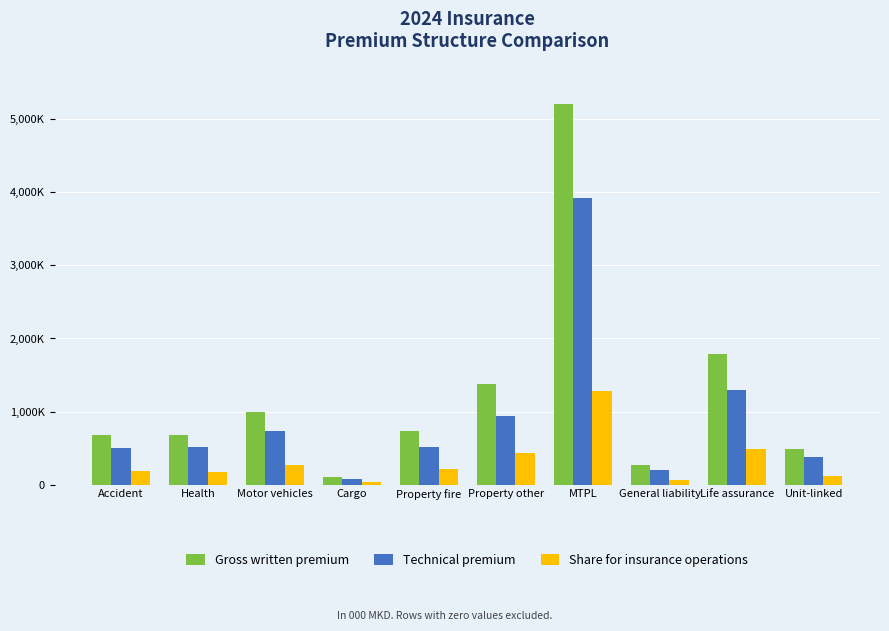

Between Health and MTPL, which is larger?

MTPL